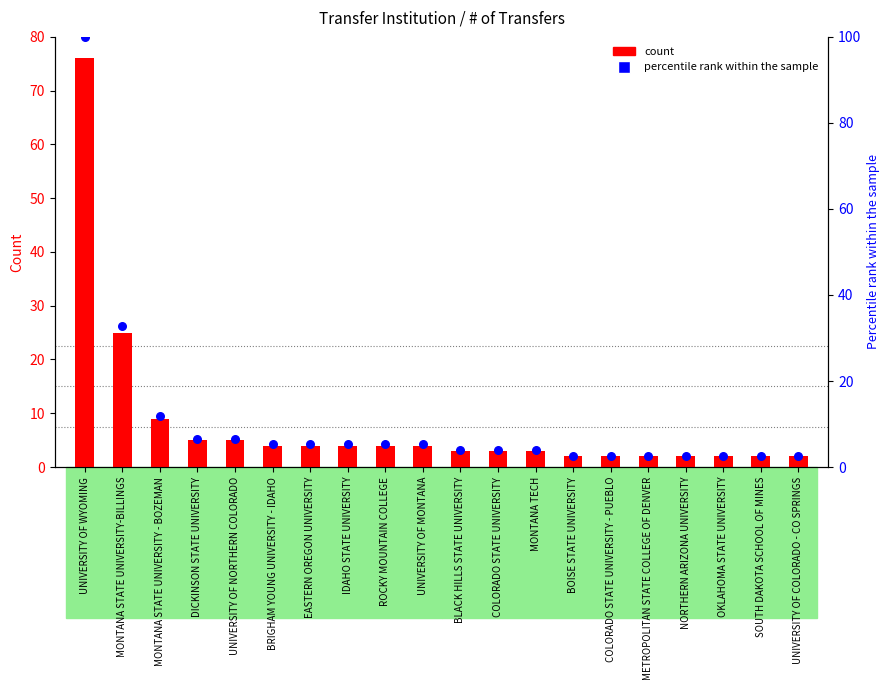

Is the value of count at DICKINSON STATE UNIVERSITY greater than the value of percentile rank within the sample at UNIVERSITY OF MONTANA?

No